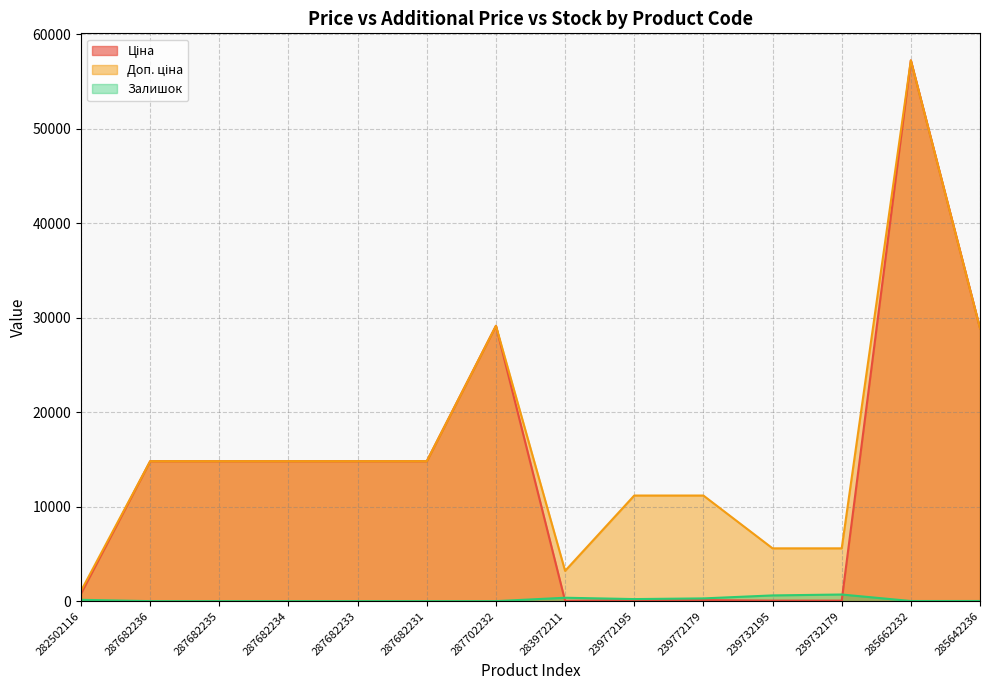

Reading left to right, extract all data points from this chart.

Ціна: 802.1	14817.6	14817.6	14817.6	14817.6	14817.6	29152.3	32.0	111.8	111.8	55.9	55.9	57258.0	28901.7
Доп. ціна: 1087.0	14817.6	14817.6	14817.6	14817.6	14817.6	29152.3	3205.0	11182.0	11182.0	5591.0	5591.0	57258.0	28901.7
Залишок: 141.0	0.0	0.0	0.0	0.0	0.0	0.0	360.0	218.0	290.0	606.0	702.0	13.0	16.0